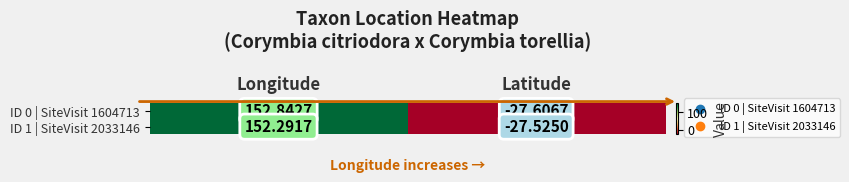

At which category is the sum across all series the highest?

Longitude